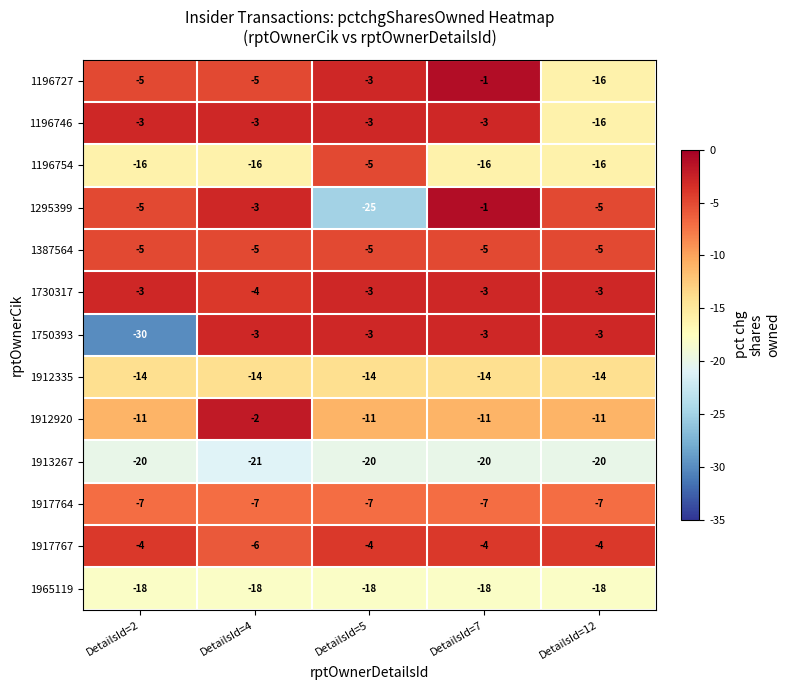

Count the number of data series in this chart.

13